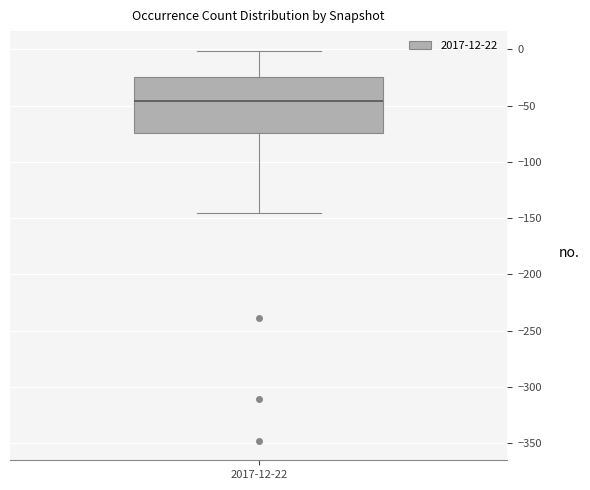

Transcribe this box plot: give where the median line is, the range the box spans, and where the two whiskers end, as read against the y-axis. The values are not printed on the chart, so give them approximately, as read against the axis.

median -45, box -75 to -25, whiskers -145 to 0